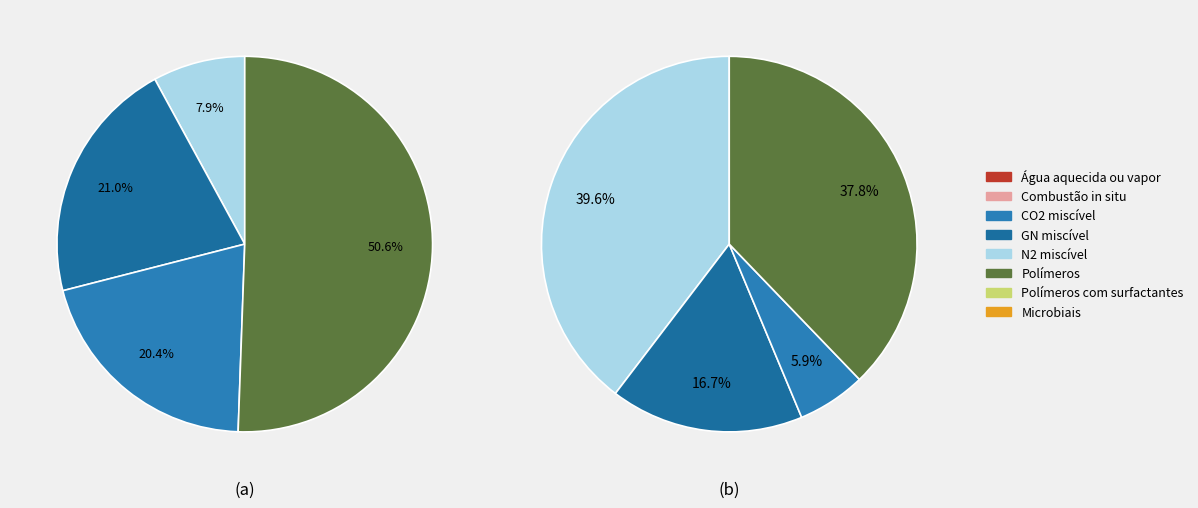

Do 14 and 18 together represent more than half of the pie?

No